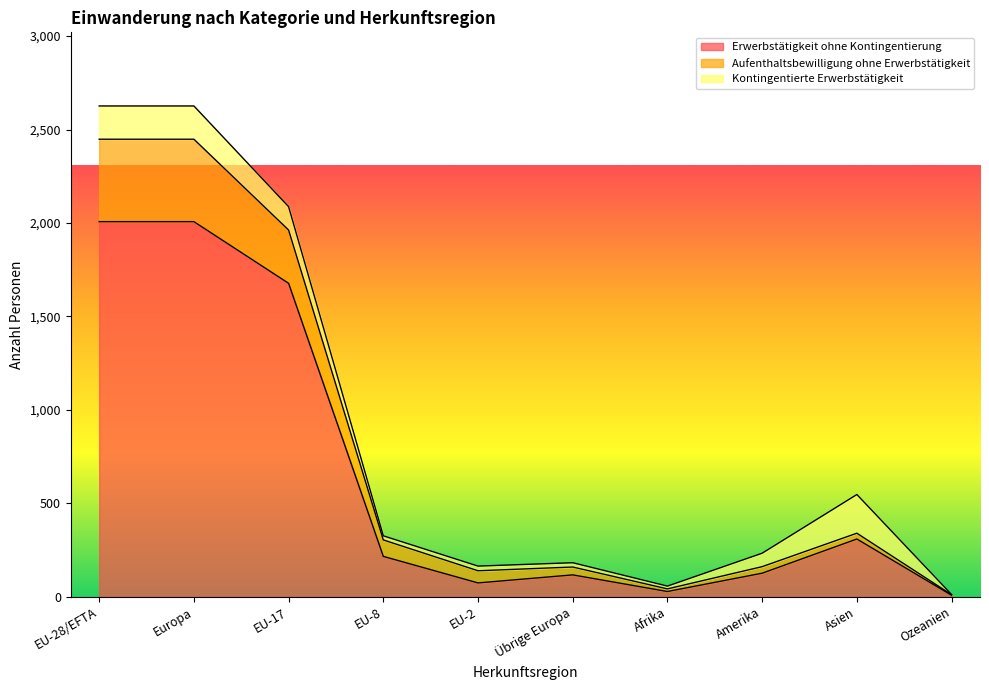

Count the number of categories in the chart.

10